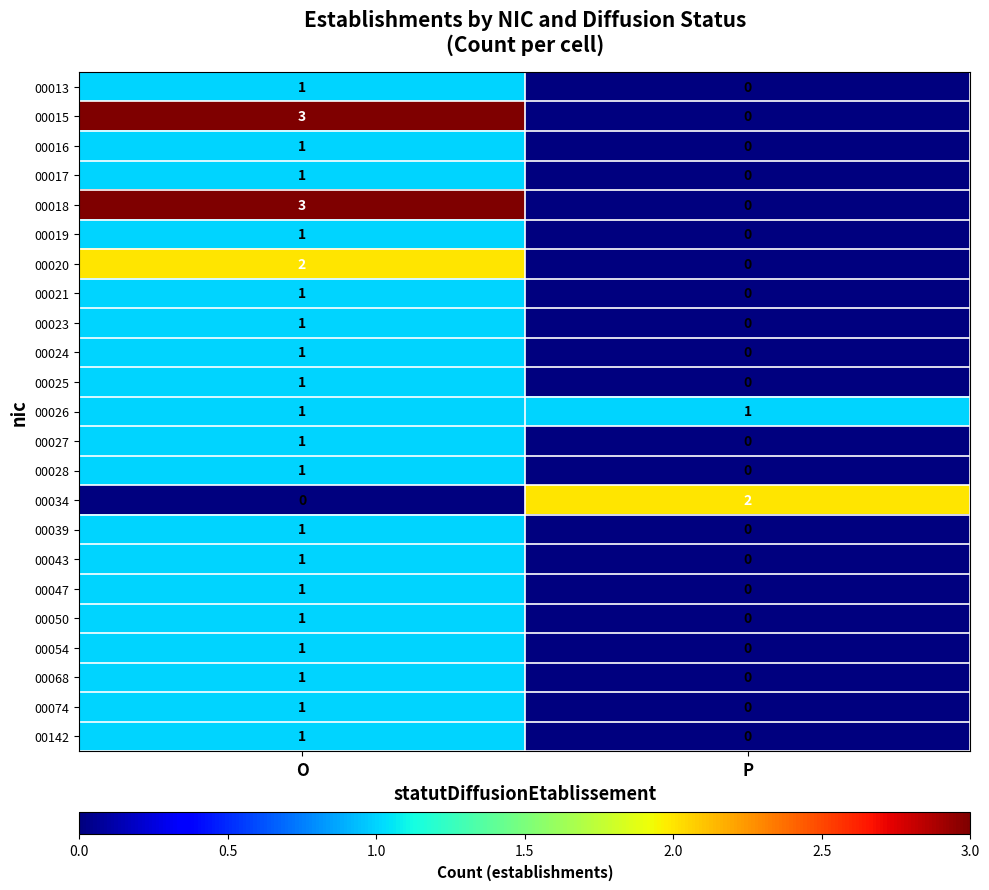

Is it true that 00019 equals 1 at P?

False